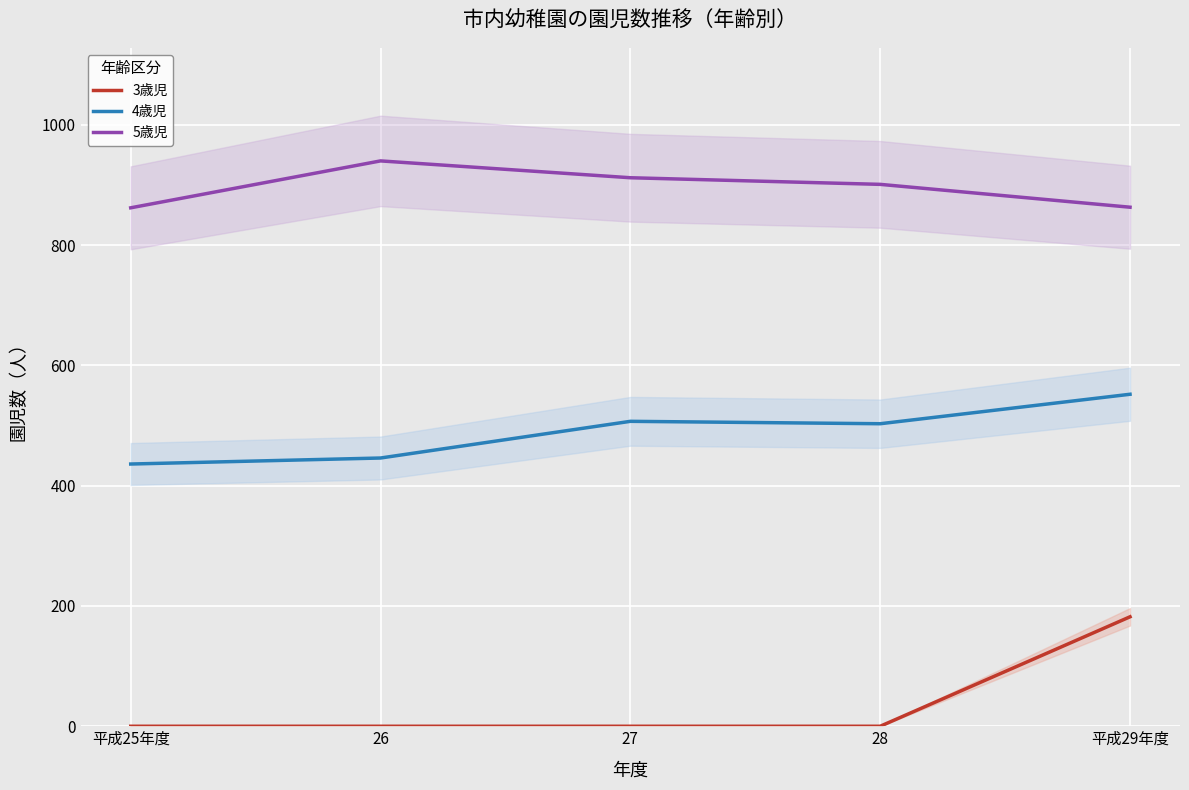

Is the value of 5歳児 at 平成25年度 greater than the value of 4歳児 at 26?

Yes